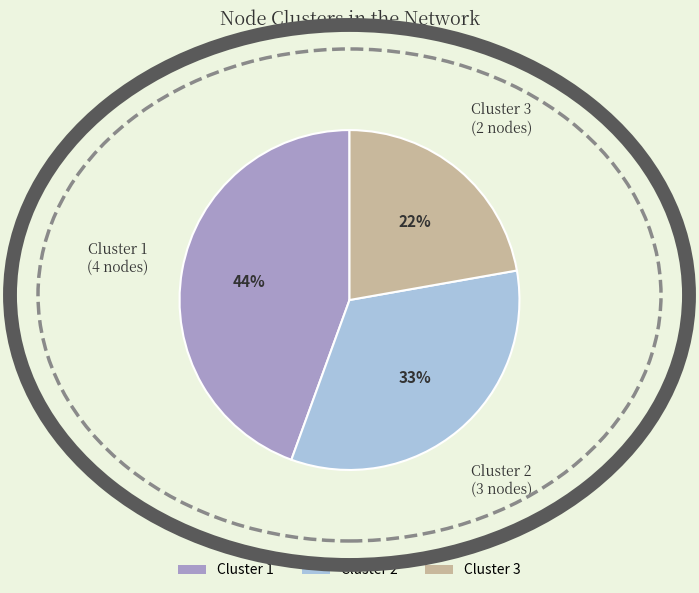

Do Cluster 1 and Cluster 2 together represent more than half of the pie?

Yes